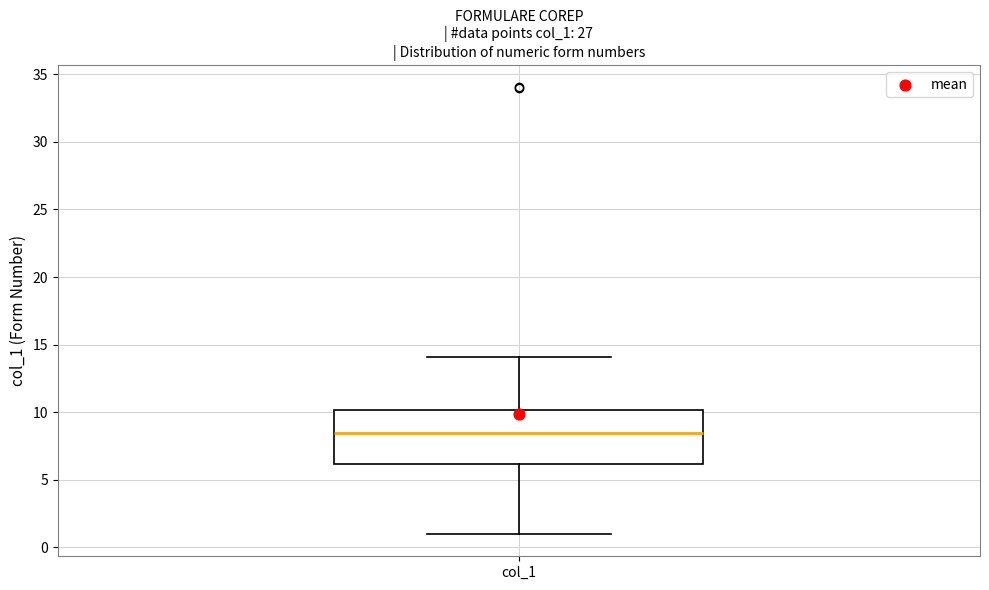

Transcribe this box plot: give where the median line is, the range the box spans, and where the two whiskers end, as read against the y-axis. The values are not printed on the chart, so give them approximately, as read against the axis.

median 8.5, box 6.0 to 10.0, whiskers 1.0 to 14.0